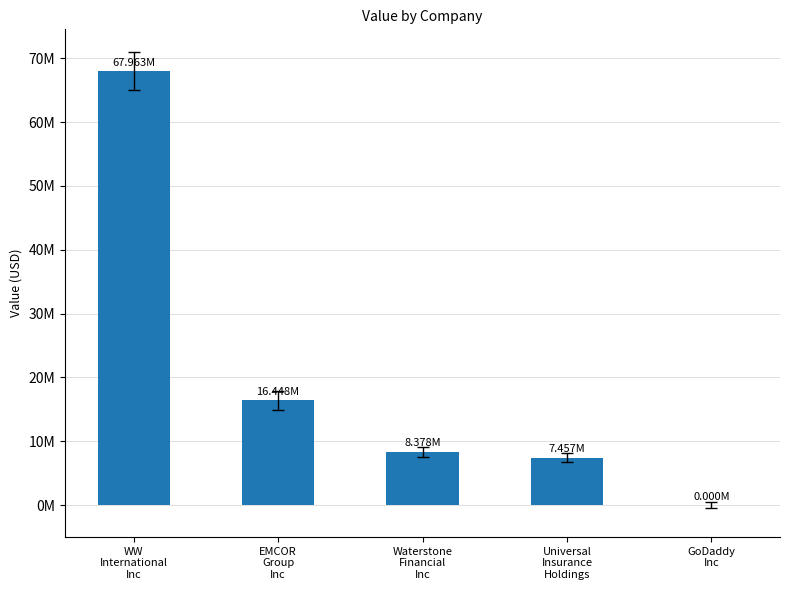

List the labels in order of value, largest first.

WW
International
Inc, EMCOR
Group
Inc, Waterstone
Financial
Inc, Universal
Insurance
Holdings, GoDaddy
Inc